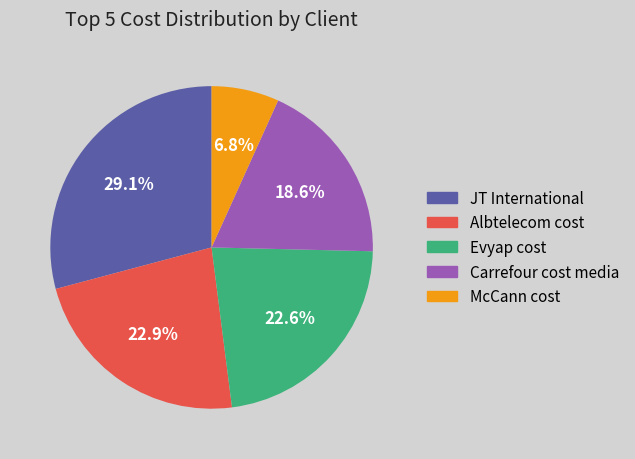

How many segments does this pie chart have?

5